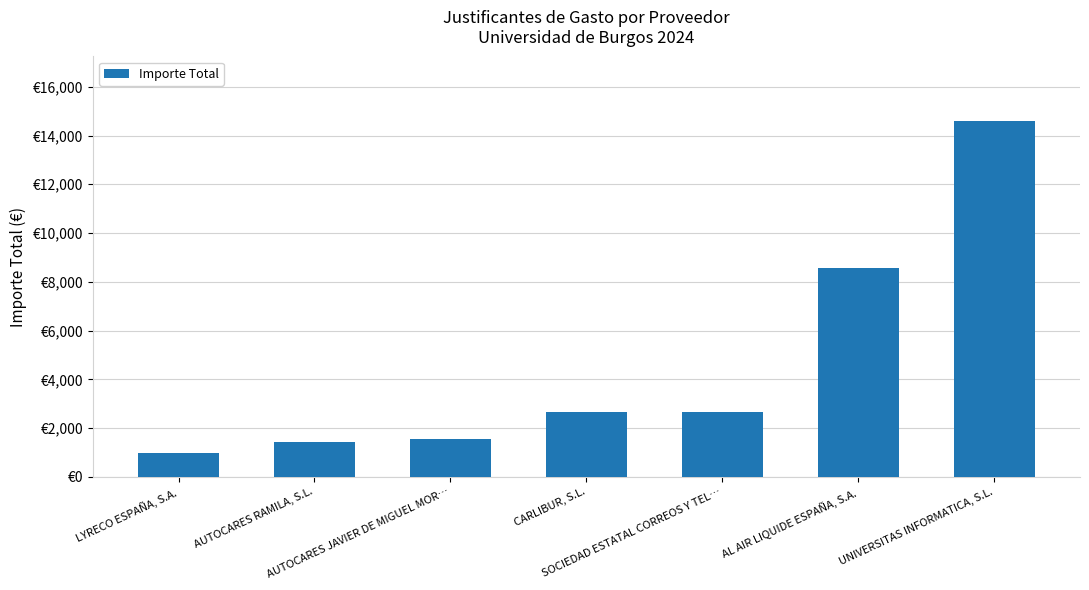

Are the bars grouped side by side (vs. stacked)?

No